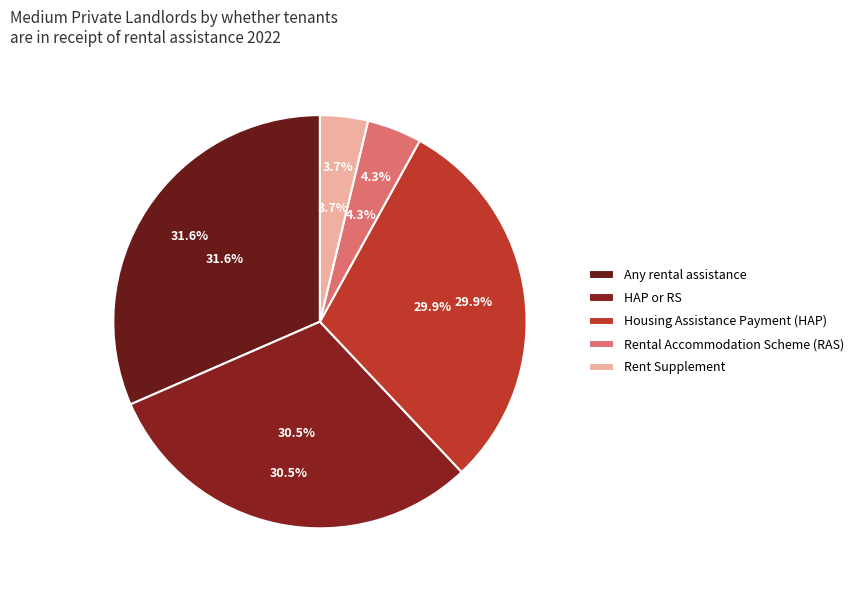

True or false: HAP or RS accounts for 19% of the total.

False